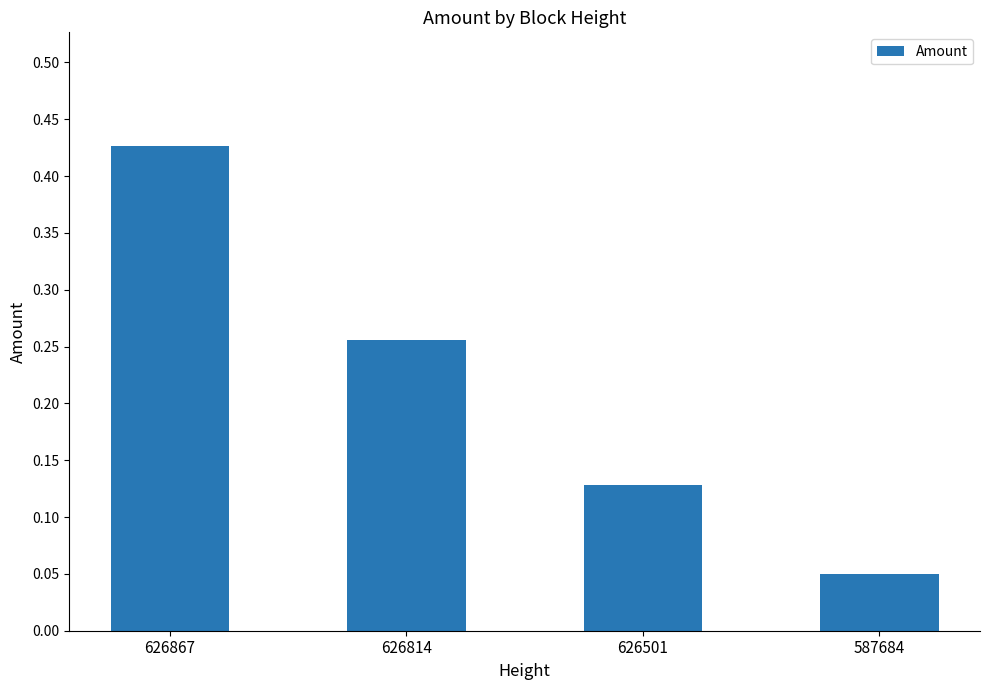

What is the sum of all values?

0.9